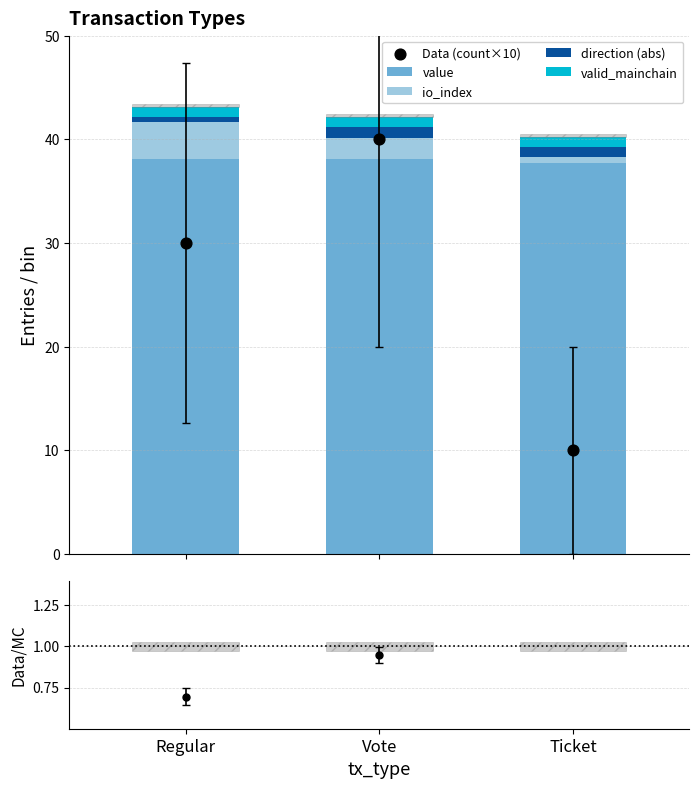

Which series reaches the maximum Y coordinate?

Data (count×10)